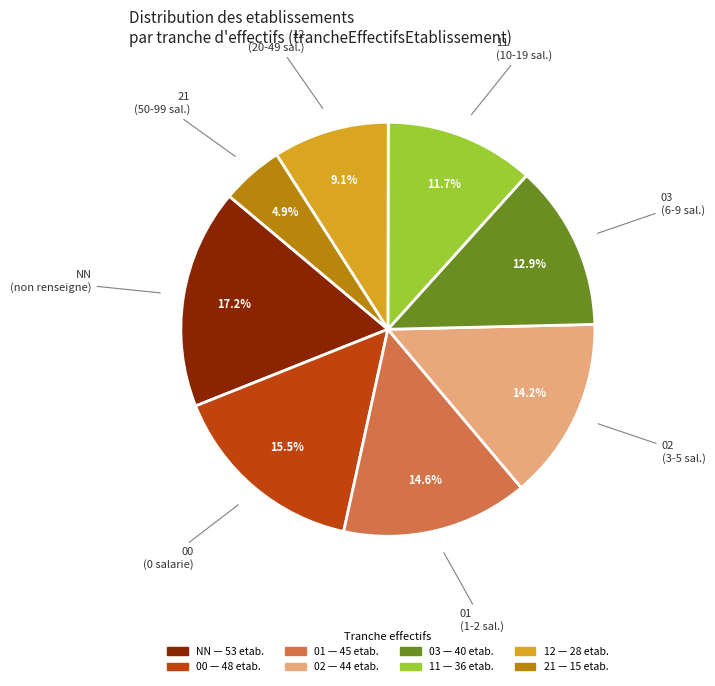

Does 03 account for over 50% of the chart?

No